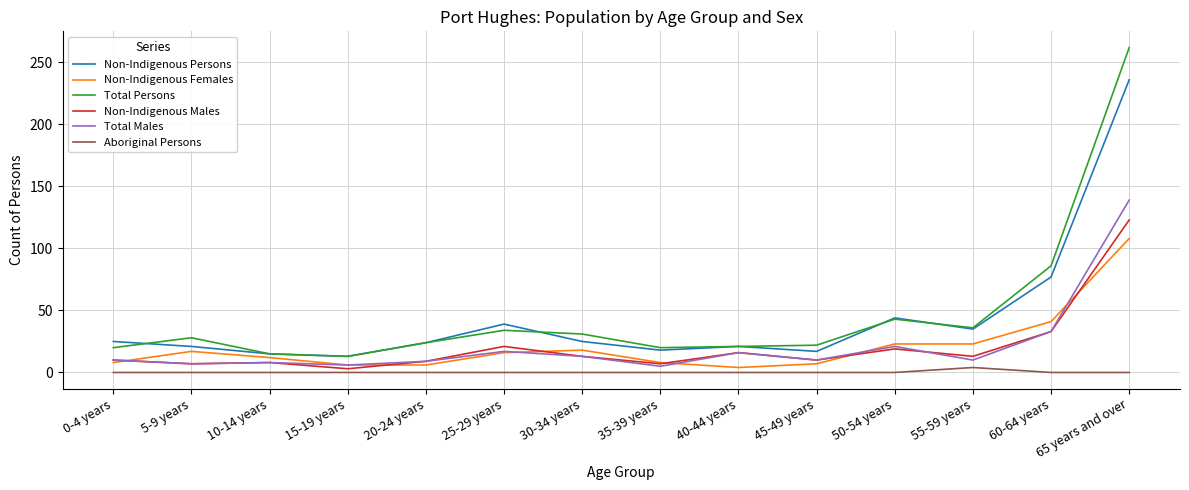

Which series changed the most between 5-9 years and 60-64 years?

Total Persons